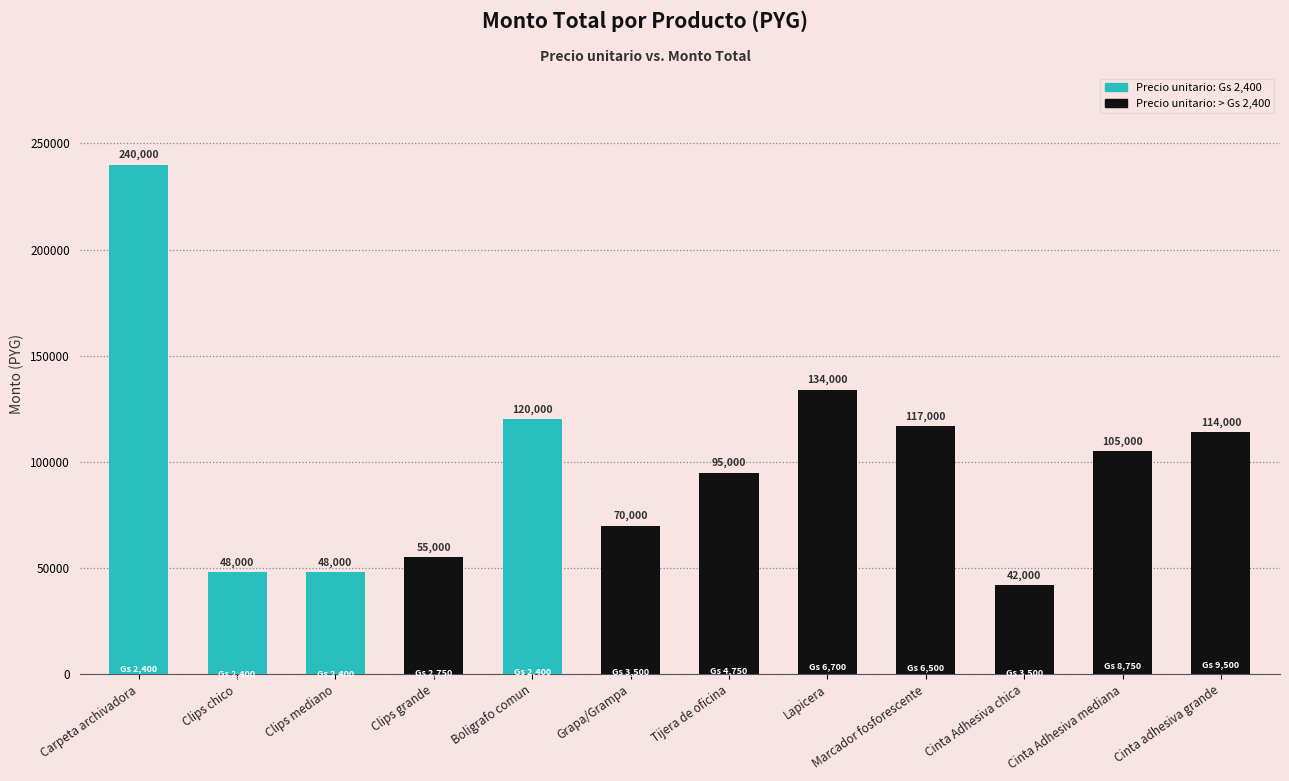

Is it true that the value at Grapa/Grampa is 70000?

True